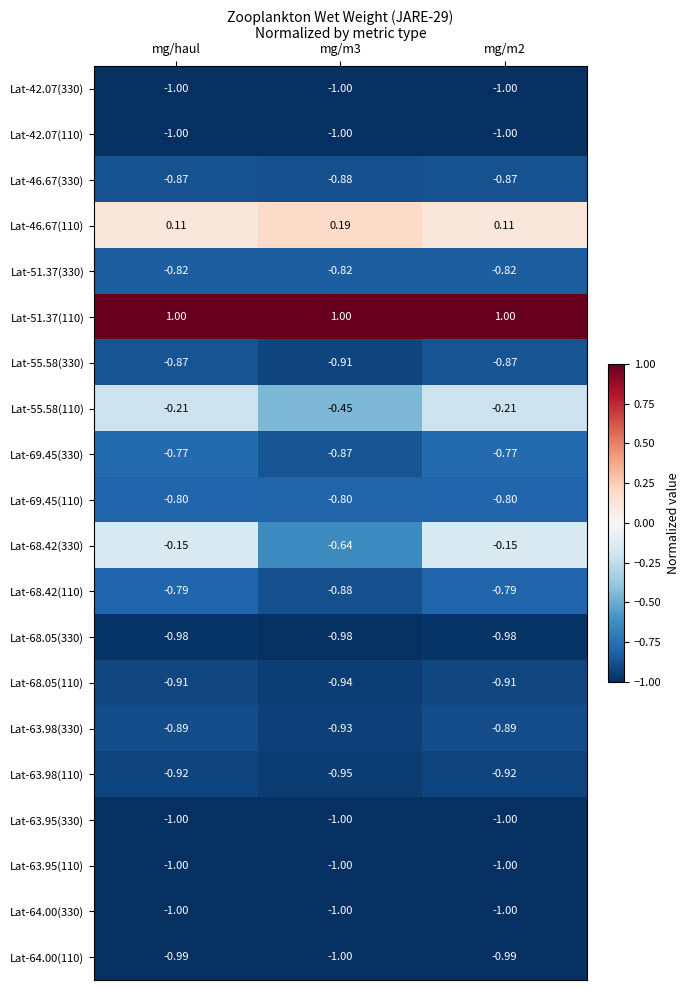

Count the number of categories in the chart.

3